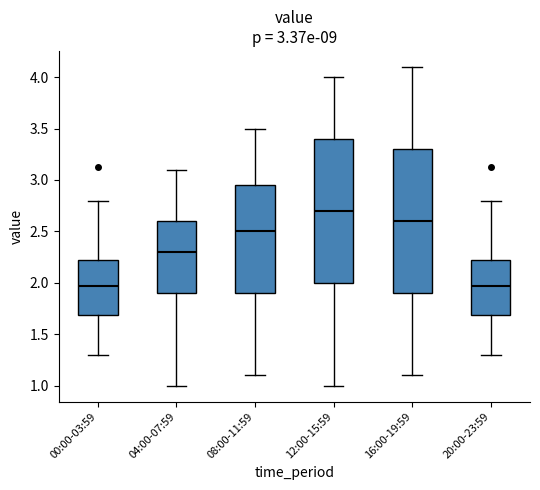

Which box's median line is the highest?

12:00-15:59